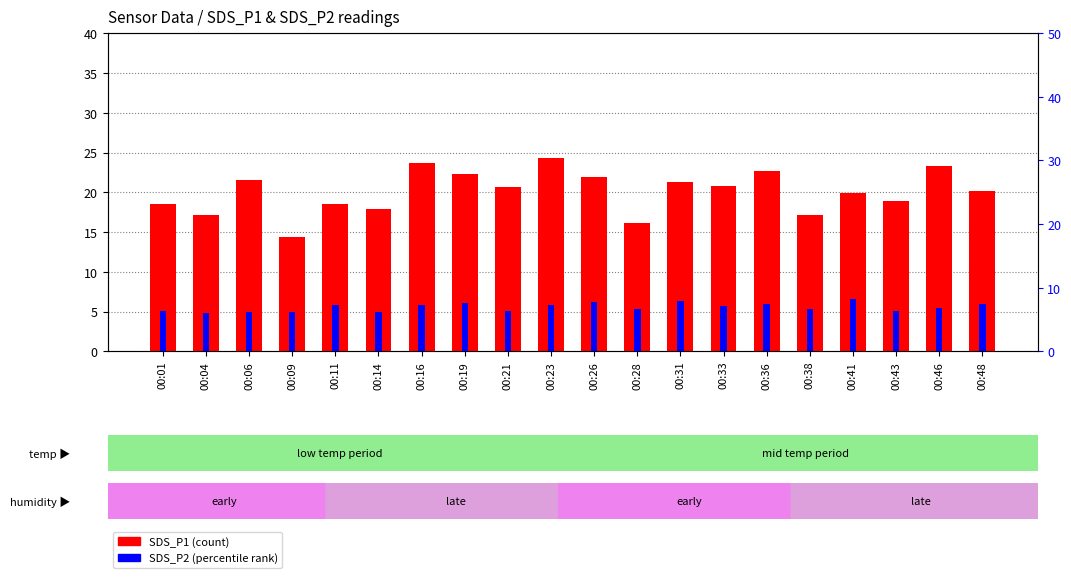

What are all the series names shown in the legend?

SDS_P1, SDS_P2